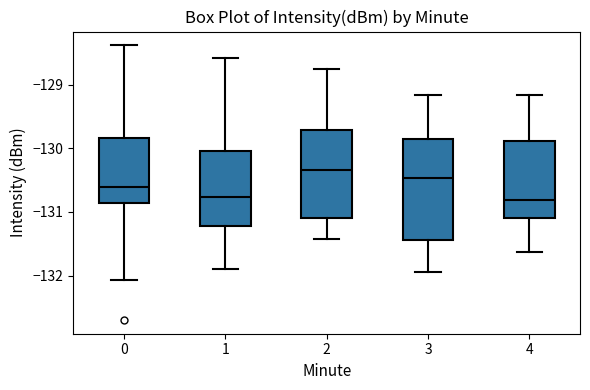

Reading left to right, transcribe this box plot: for each box, give where its median line is, the range the box spans, and where its two whiskers end, as read against the y-axis. The values are not printed on the chart, so give them approximately, as read against the axis.

0: median -130.6, box -130.9 to -129.8, whiskers -132.1 to -128.4
1: median -130.8, box -131.2 to -130.0, whiskers -131.9 to -128.6
2: median -130.3, box -131.1 to -129.7, whiskers -131.4 to -128.8
3: median -130.5, box -131.4 to -129.9, whiskers -131.9 to -129.2
4: median -130.8, box -131.1 to -129.9, whiskers -131.6 to -129.2